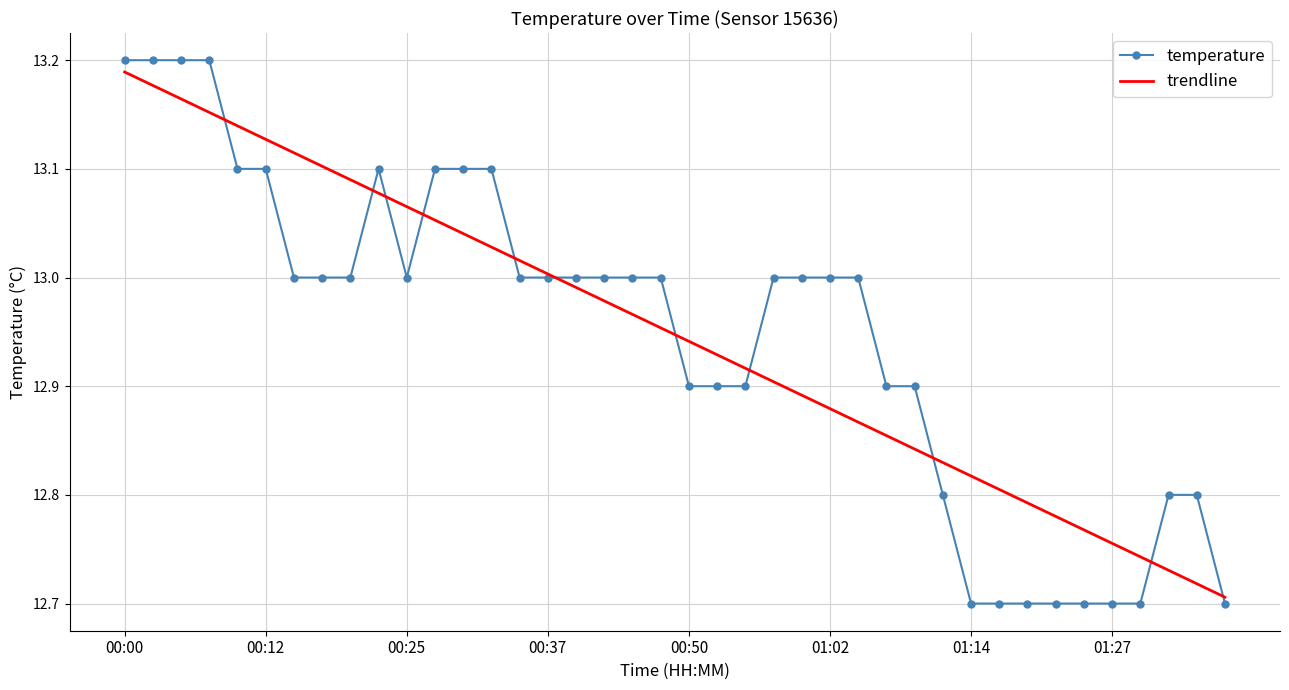

Which series has the widest spread of values?

temperature